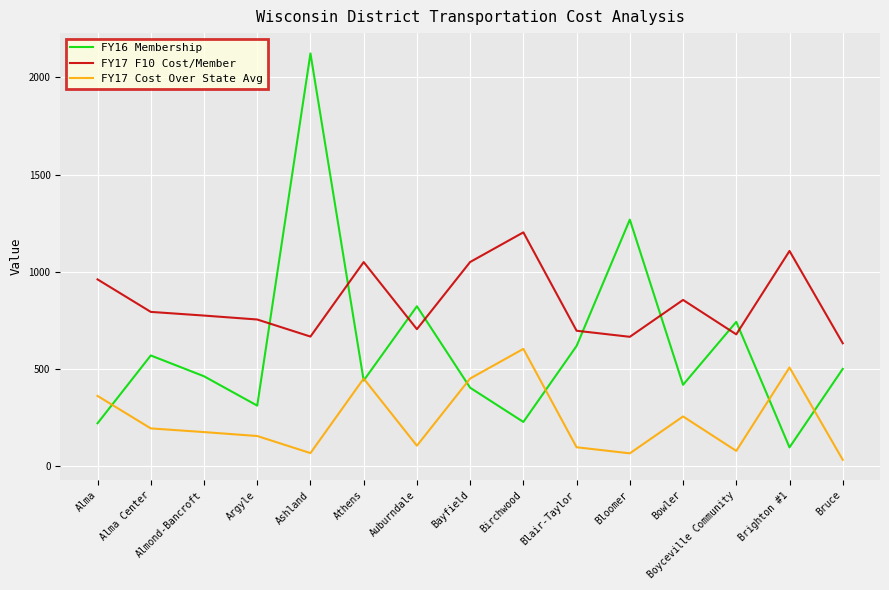

List the series in order of their peak value, highest first.

FY16 Membership, FY17 F10 Cost/Member, FY17 Cost Over State Avg